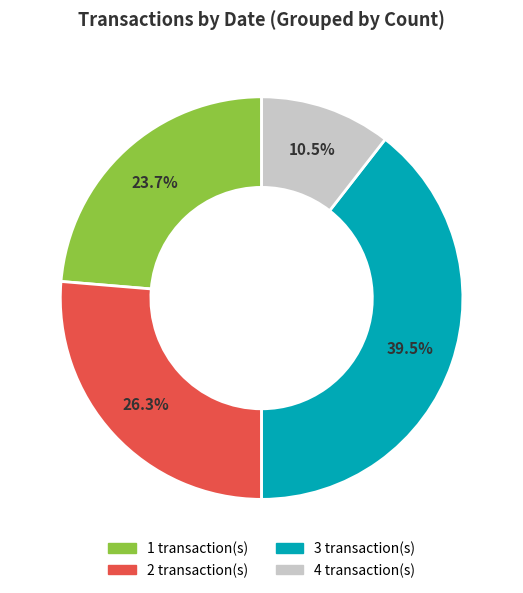

Does any single category account for the majority?

No